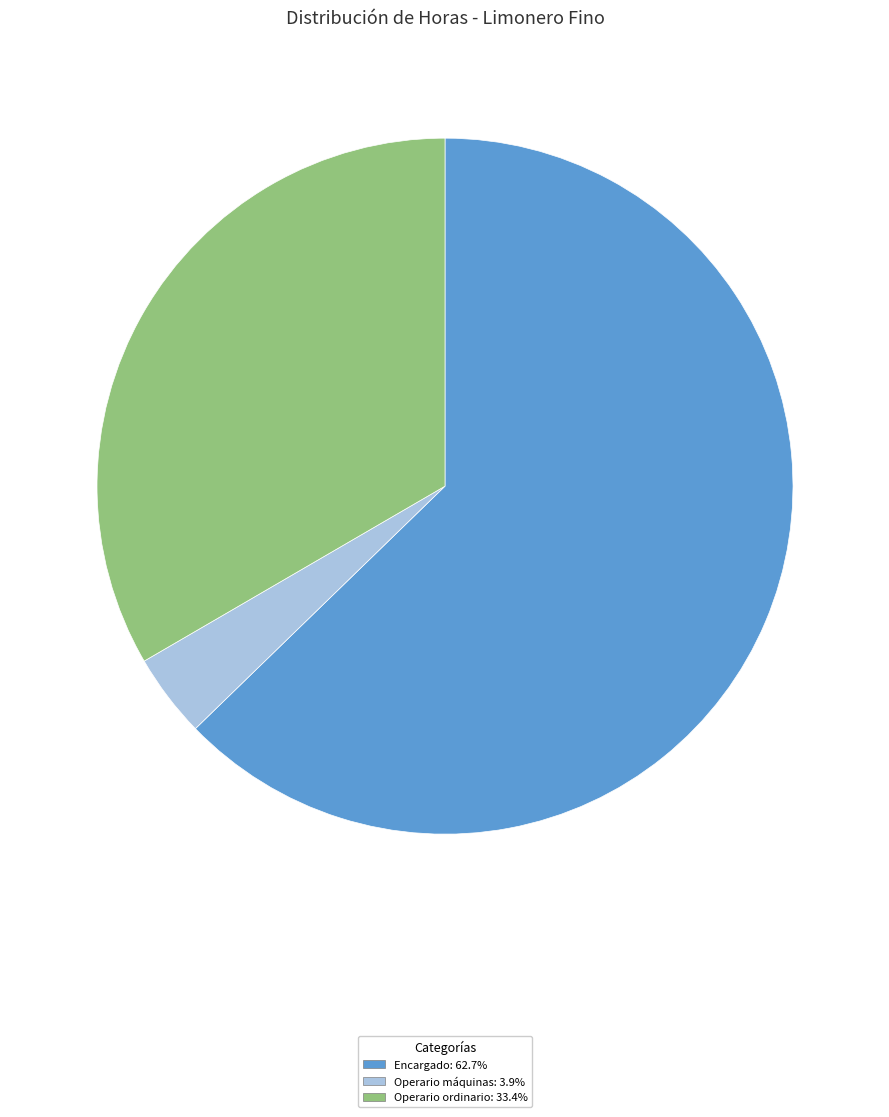

Does Operario máquinas: 3.9% account for over 50% of the chart?

No